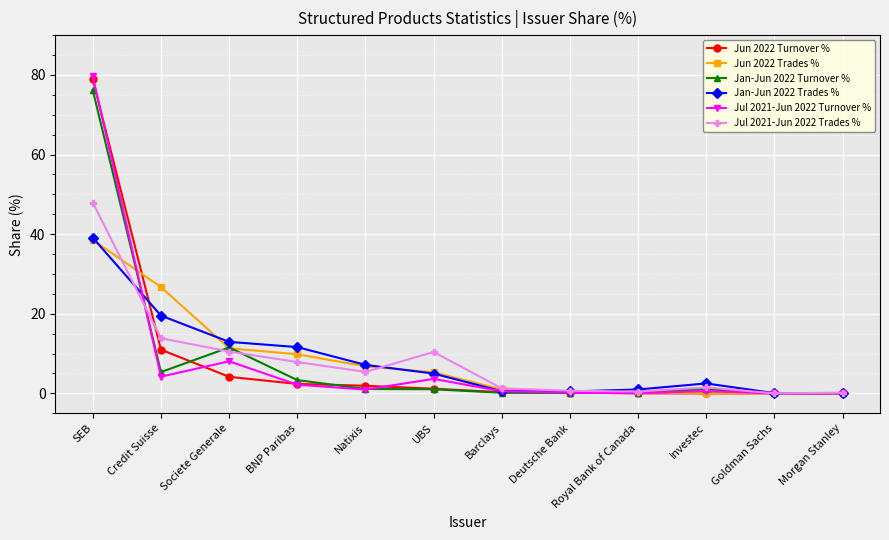

Which series has the widest spread of values?

Jul 2021-Jun 2022 Turnover %